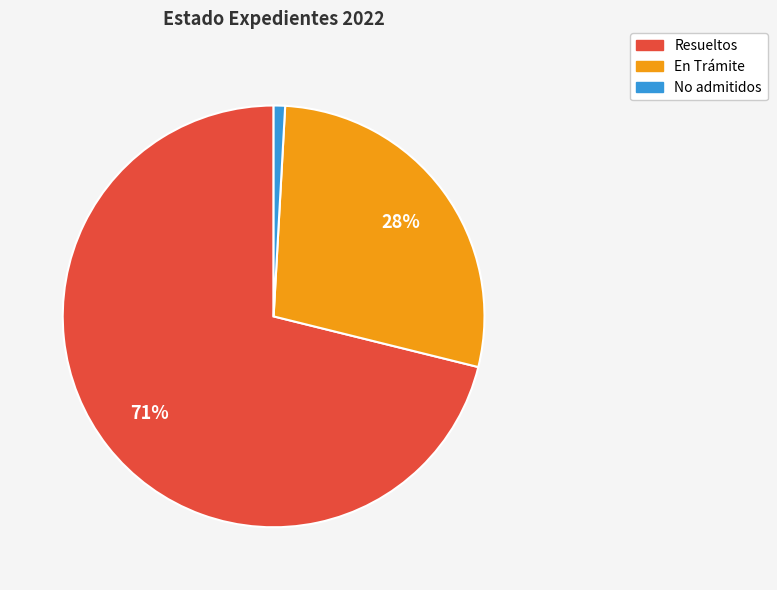

Rank the categories by value from highest to lowest.

Resueltos, En Trámite, No admitidos